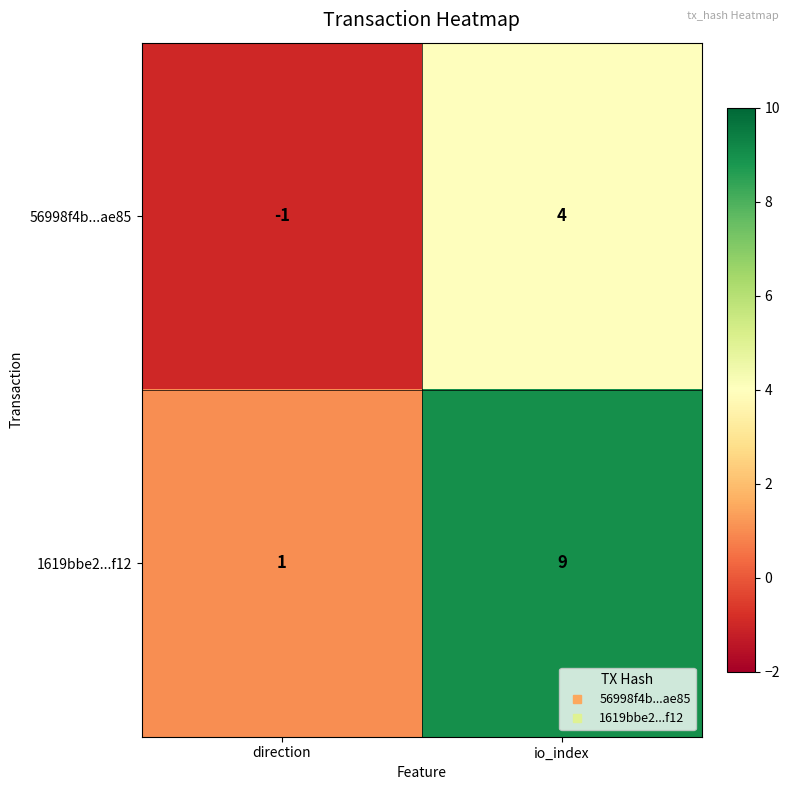

The 56998f4b...ae85 series shows 2 at io_index. True or false?

False